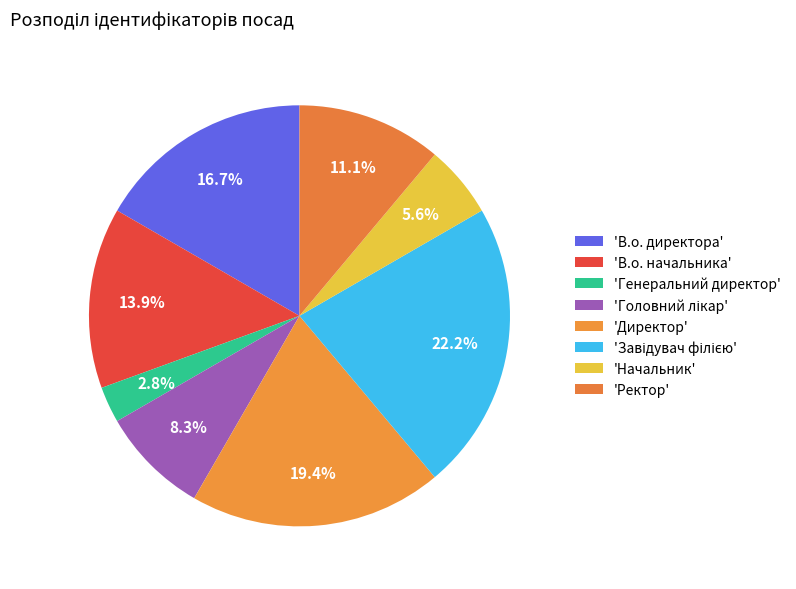

How many slices are in this pie chart?

8